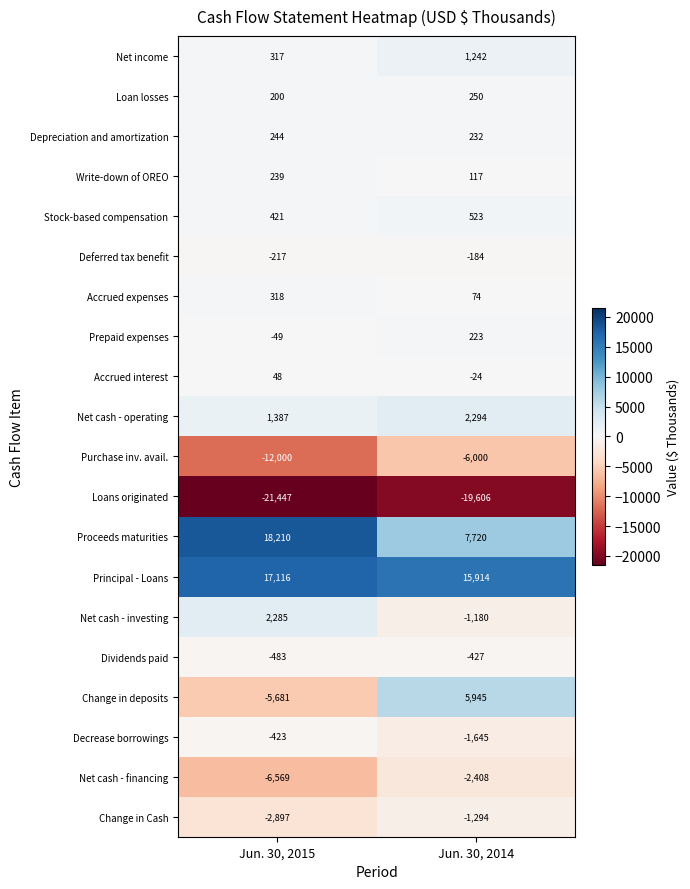

At which category does the chart reach its minimum across all series?

Jun. 30, 2015